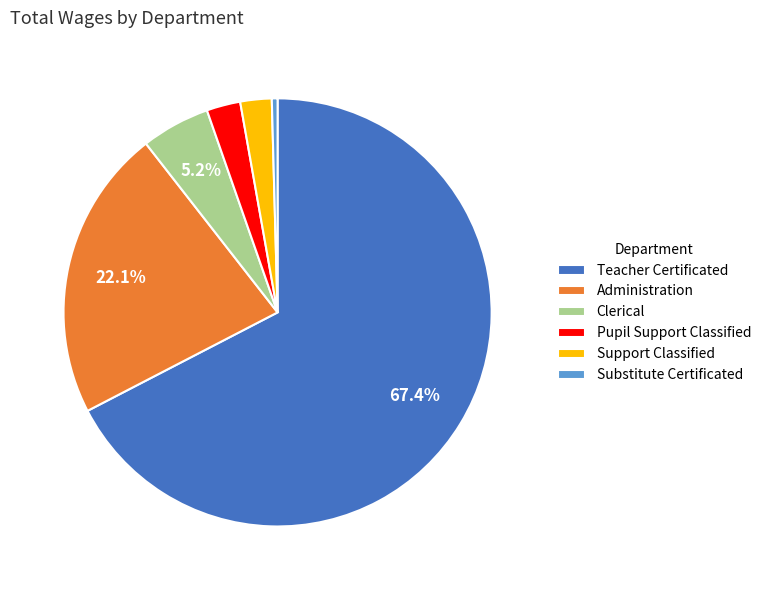

To the nearest percent, what is the difference between the largest and smallest slice percentages?

67%